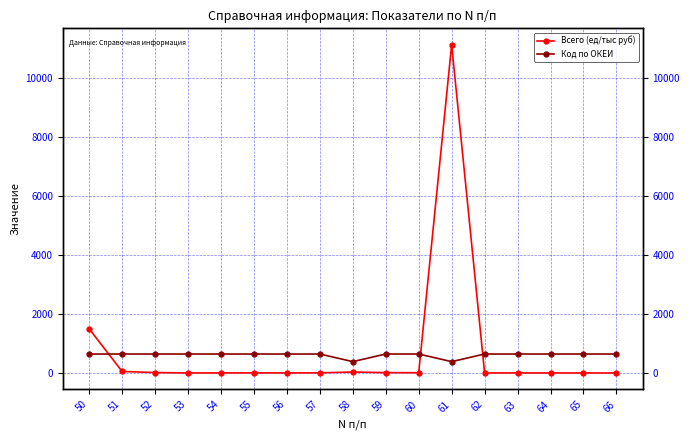

At 57, list the series in order from largest to smallest.

Код по ОКЕИ, Всего (ед/тыс руб)